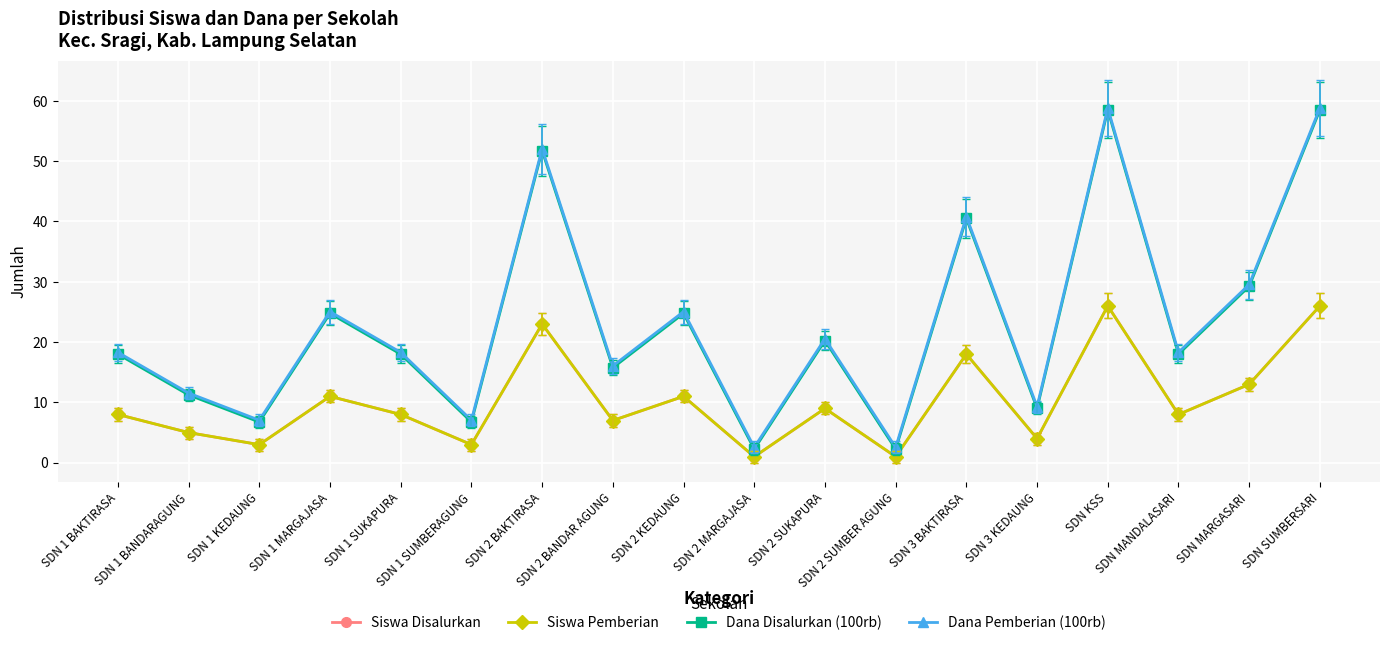

What value does the Dana Pemberian (100rb) series have at SDN SUMBERSARI?

58.8